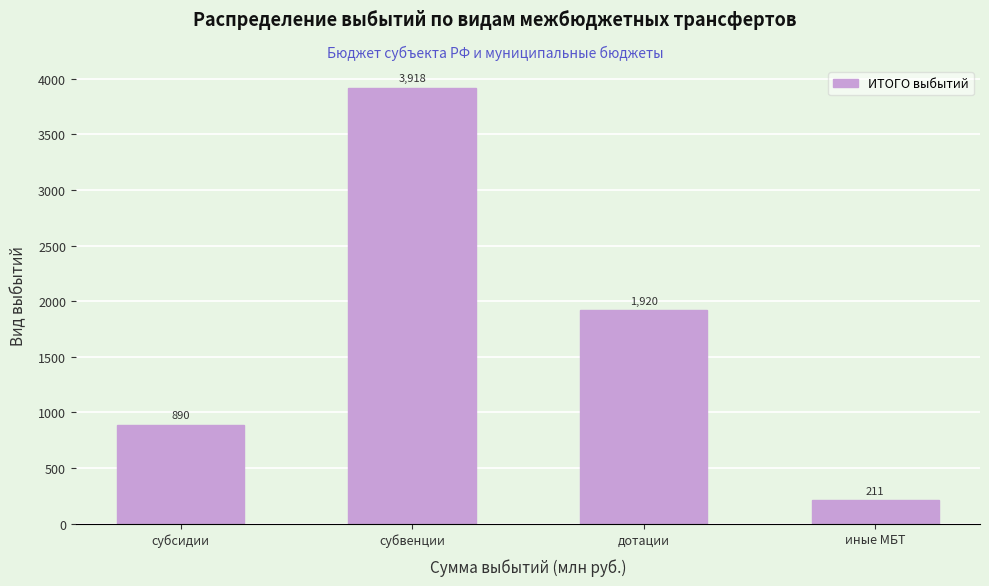

Rank the categories by value from lowest to highest.

иные МБТ, субсидии, дотации, субвенции